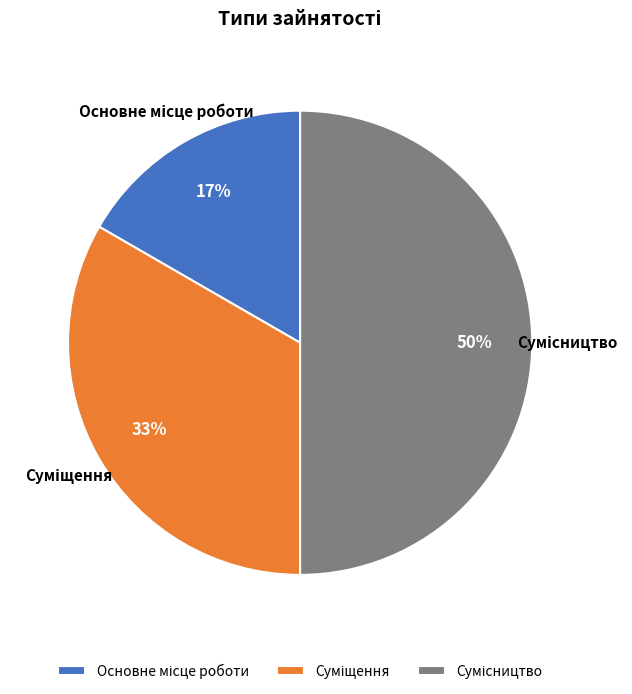

How many segments does this pie chart have?

3